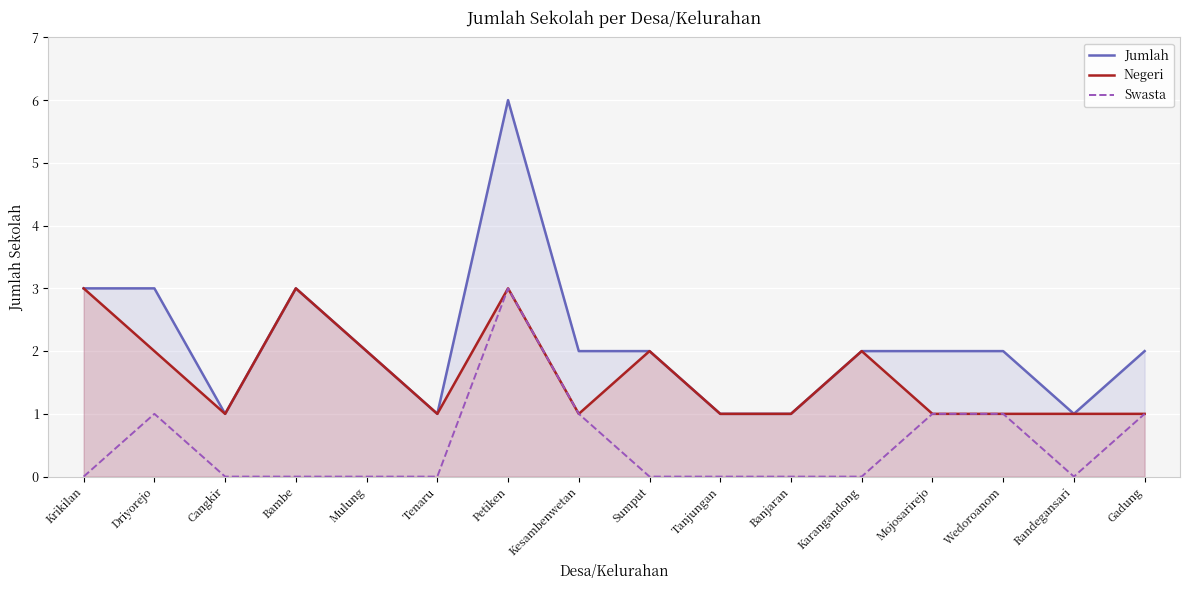

Is the value of Swasta at Banjaran greater than the value of Negeri at Wedoroanom?

No